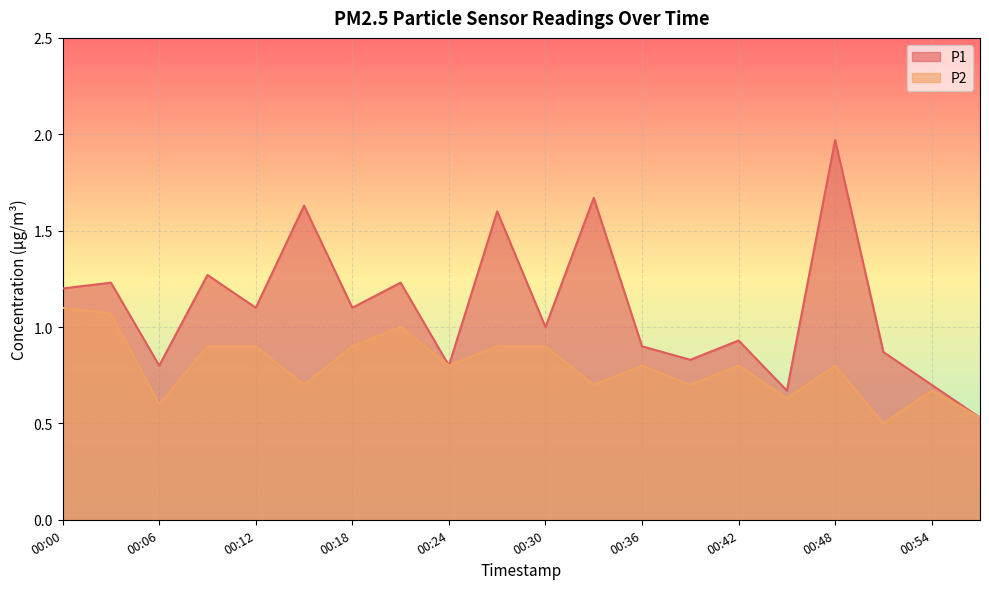

What is the total value across all series at 00:00?

2.3